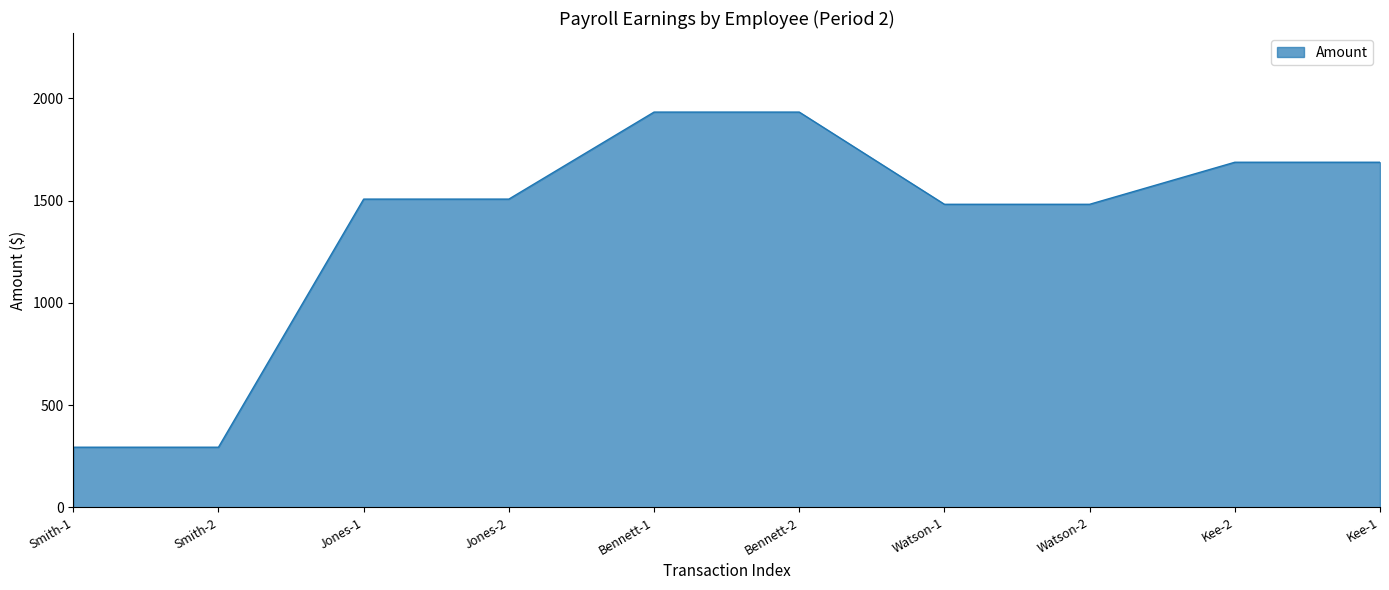

How many lines are shown in the chart?

1